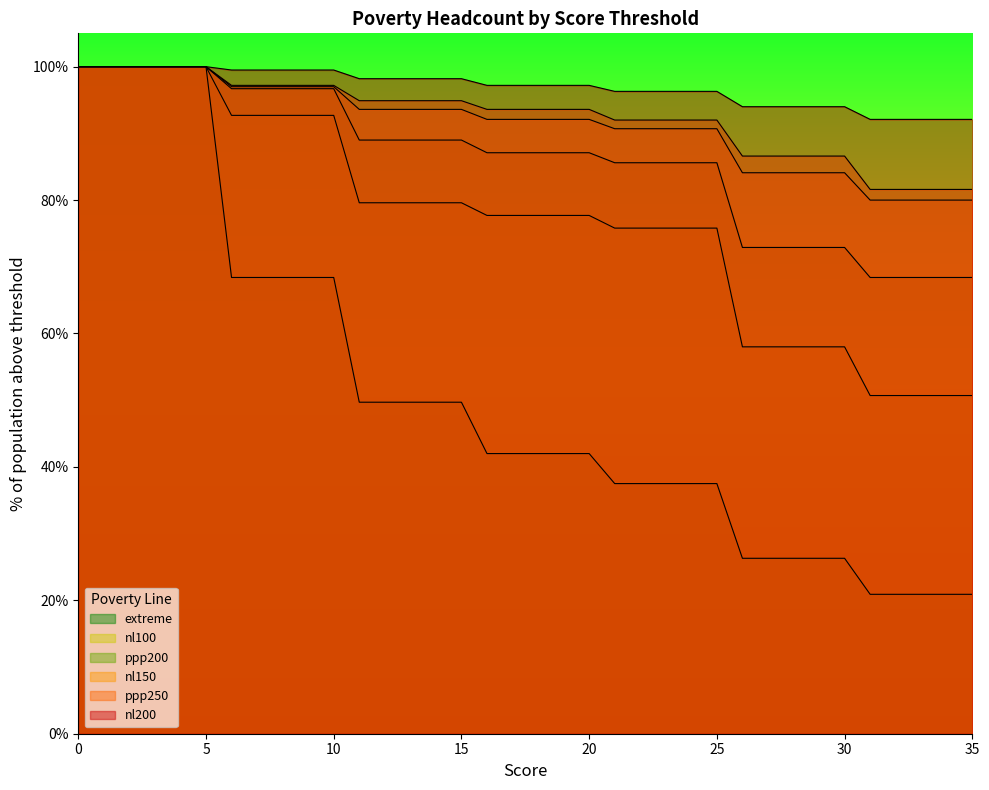

True or false: ppp200 and nl200 intersect in this chart.

False